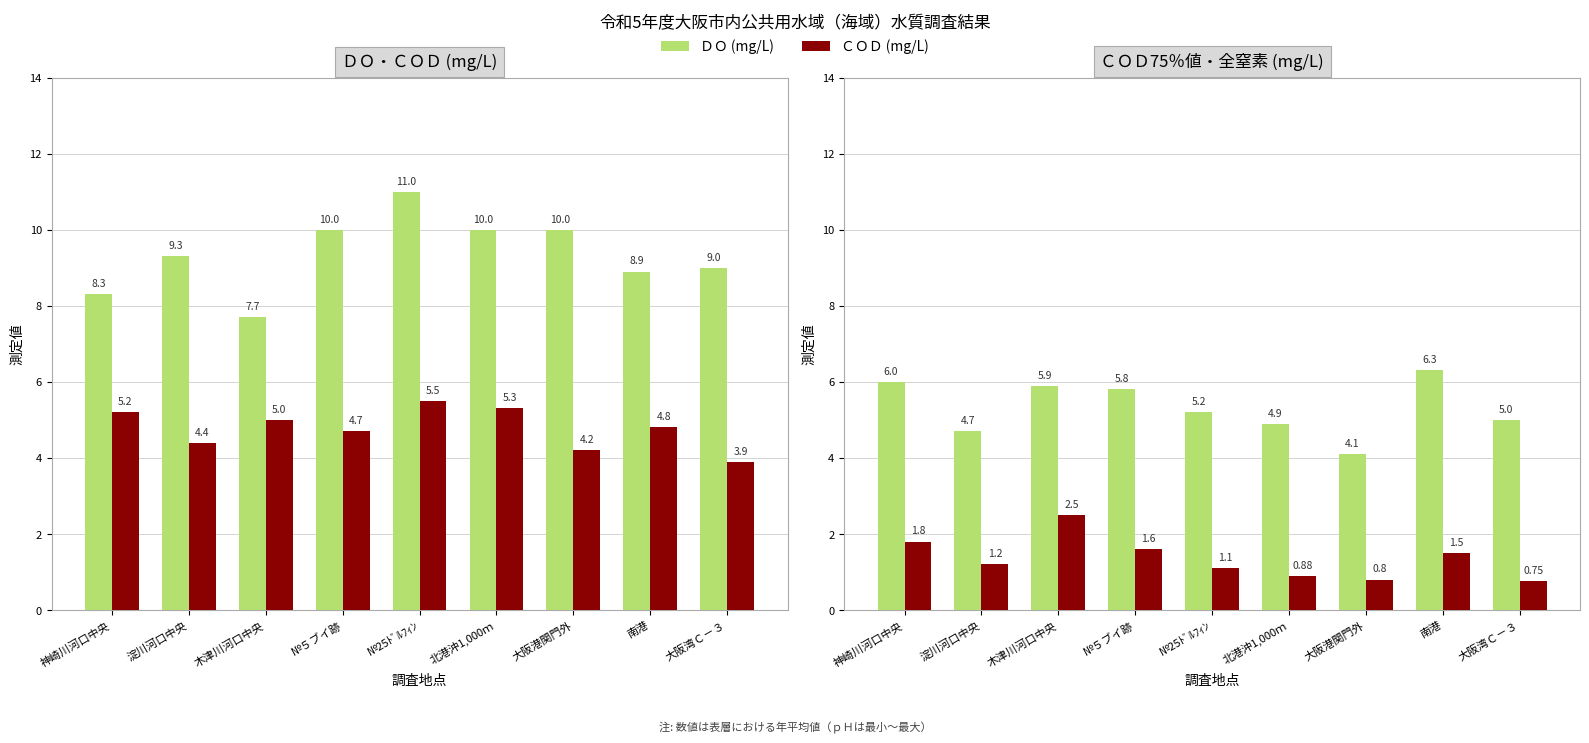

What is the minimum value shown in the chart?

0.8